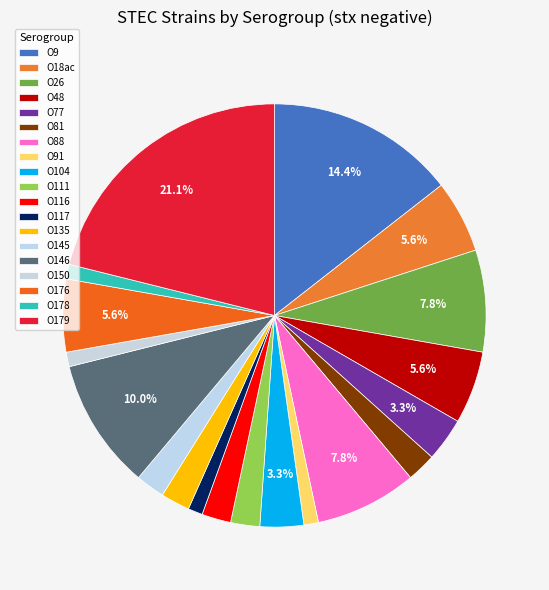

Is O104 the majority of the pie?

No